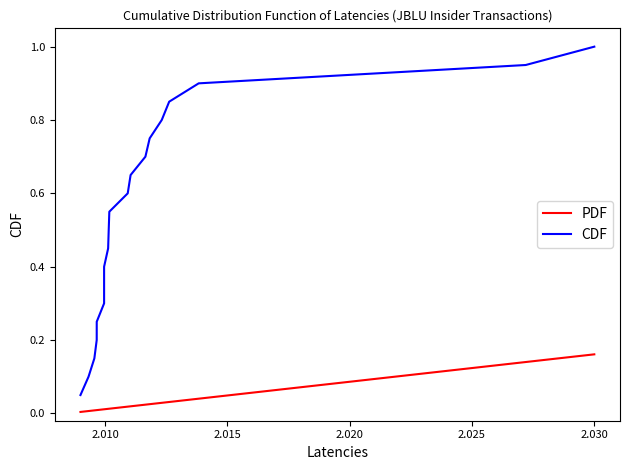

What is the difference between the maximum and second lowest values in the CDF series?

0.9